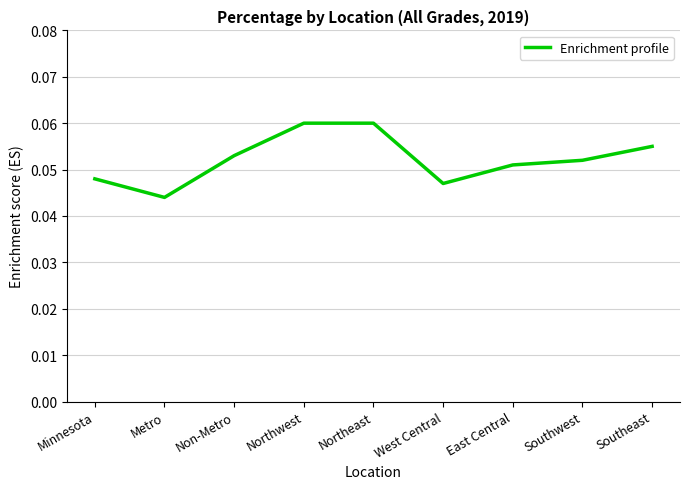

Count the number of data series in this chart.

1